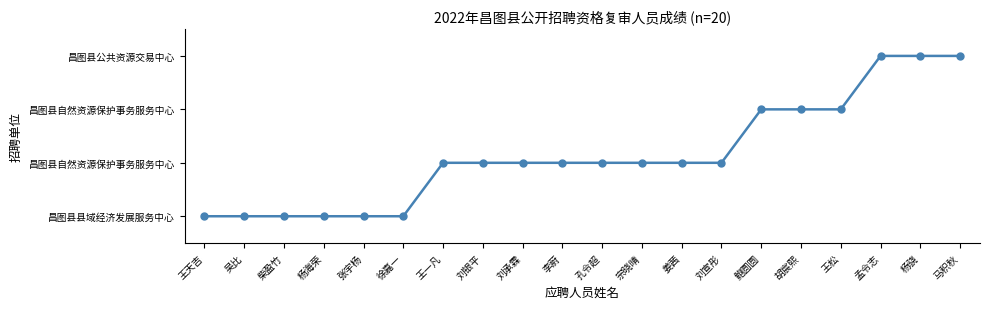

Is this an area chart (filled region under the line)?

No